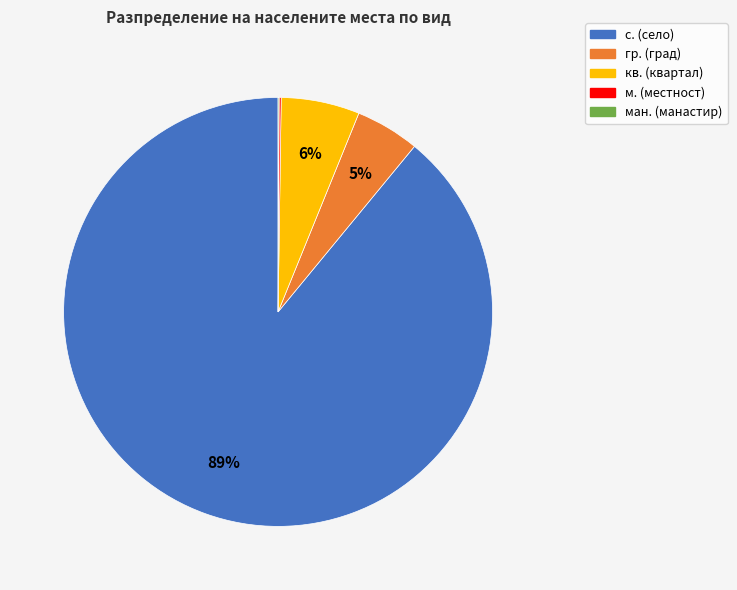

To the nearest percent, what is the average slice percentage?

20%